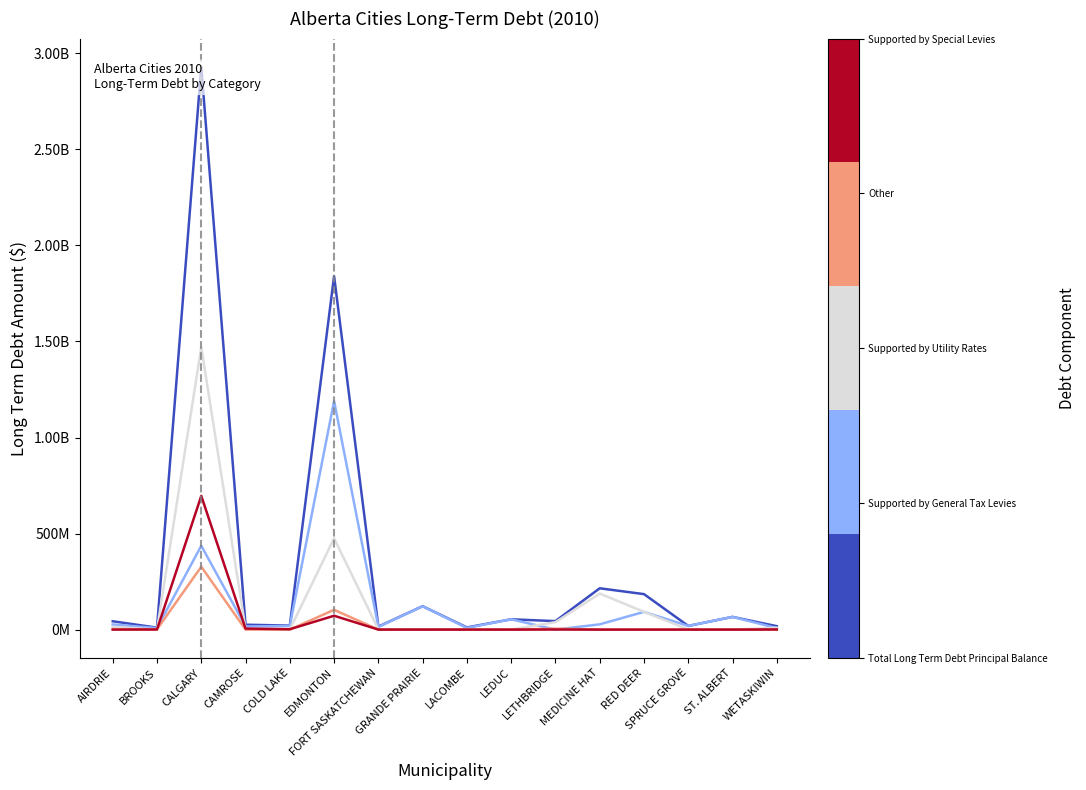

Reading left to right, list all the values displayed in this chart.

Total Long Term Debt Principal Balance: AIRDRIE=43370961	BROOKS=10196751	CALGARY=2930223000	CAMROSE=25445519	COLD LAKE=20852665	EDMONTON=1840233000	FORT SASKATCHEWAN=15521757	GRANDE PRAIRIE=121759357	LACOMBE=11243873	LEDUC=53636605	LETHBRIDGE=44132000	MEDICINE HAT=215033000	RED DEER=184713922	SPRUCE GROVE=19098905	ST. ALBERT=66169350	WETASKIWIN=17821638
Supported by General Tax Levies: AIRDRIE=26712693	BROOKS=8079016	CALGARY=436512000	CAMROSE=16247288	COLD LAKE=18934791	EDMONTON=1189758000	FORT SASKATCHEWAN=14032349	GRANDE PRAIRIE=121328922	LACOMBE=8587925	LEDUC=53636605	LETHBRIDGE=0	MEDICINE HAT=27363000	RED DEER=92246879	SPRUCE GROVE=18922690	ST. ALBERT=66169350	WETASKIWIN=7838745
Supported by Utility Rates: AIRDRIE=14513086	BROOKS=109436	CALGARY=1470221000	CAMROSE=3796709	COLD LAKE=0	EDMONTON=475387000	FORT SASKATCHEWAN=1327664	GRANDE PRAIRIE=0	LACOMBE=1960830	LEDUC=0	LETHBRIDGE=38648000	MEDICINE HAT=187670000	RED DEER=92467043	SPRUCE GROVE=176215	ST. ALBERT=0	WETASKIWIN=9303818
Other: AIRDRIE=2145182	BROOKS=1437765	CALGARY=327434000	CAMROSE=0	COLD LAKE=0	EDMONTON=102986000	FORT SASKATCHEWAN=0	GRANDE PRAIRIE=430435	LACOMBE=695118	LEDUC=0	LETHBRIDGE=4990000	MEDICINE HAT=0	RED DEER=0	SPRUCE GROVE=0	ST. ALBERT=0	WETASKIWIN=0
Supported by Special Levies: AIRDRIE=0	BROOKS=570534	CALGARY=696056000	CAMROSE=5401522	COLD LAKE=1917874	EDMONTON=72102000	FORT SASKATCHEWAN=161744	GRANDE PRAIRIE=0	LACOMBE=0	LEDUC=0	LETHBRIDGE=494000	MEDICINE HAT=0	RED DEER=0	SPRUCE GROVE=0	ST. ALBERT=0	WETASKIWIN=679075